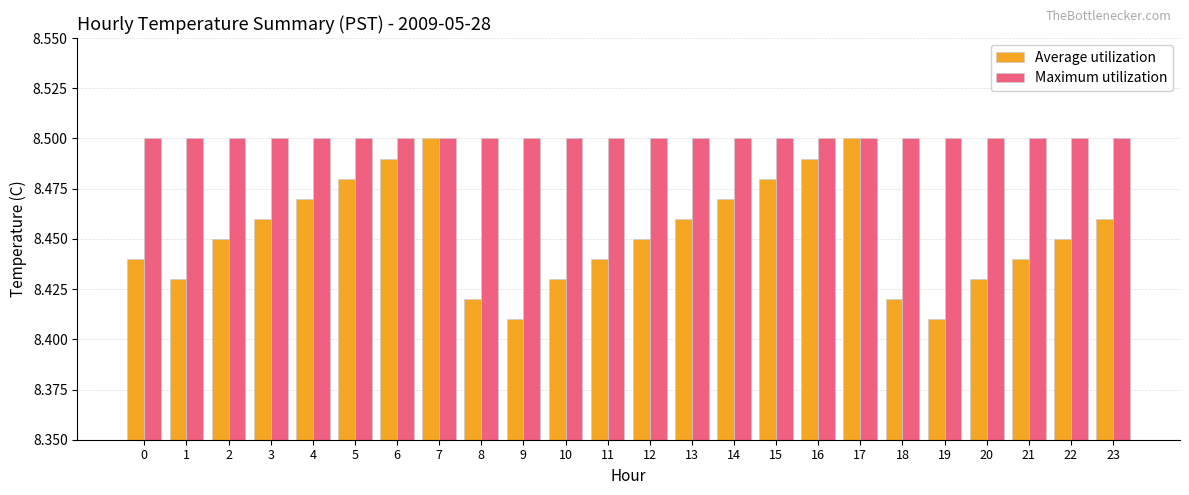

The Maximum utilization series shows 13.7 at 9. True or false?

False